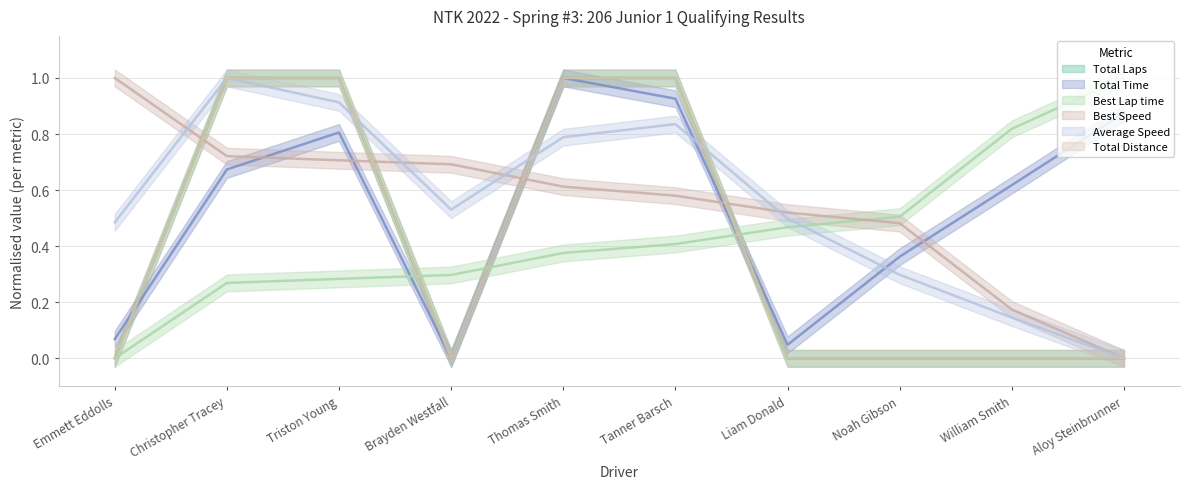

How many lines are shown in the chart?

6